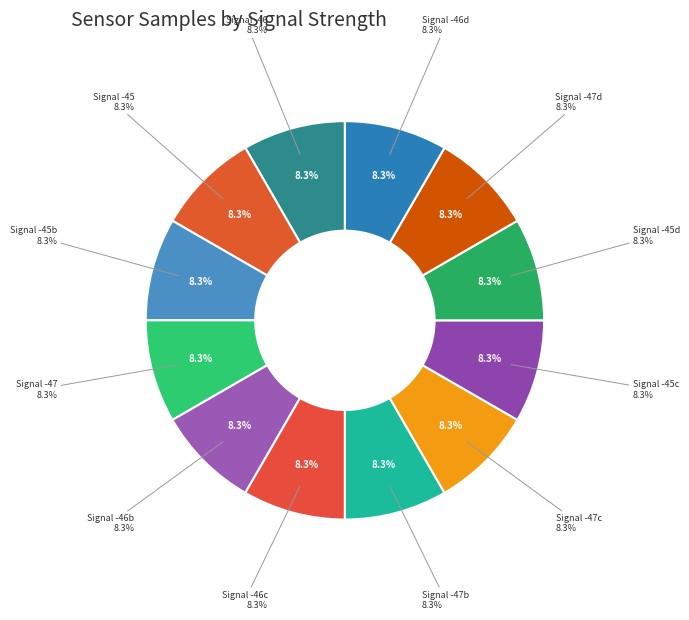

What is the total percentage of -46 and -46?

16.7%